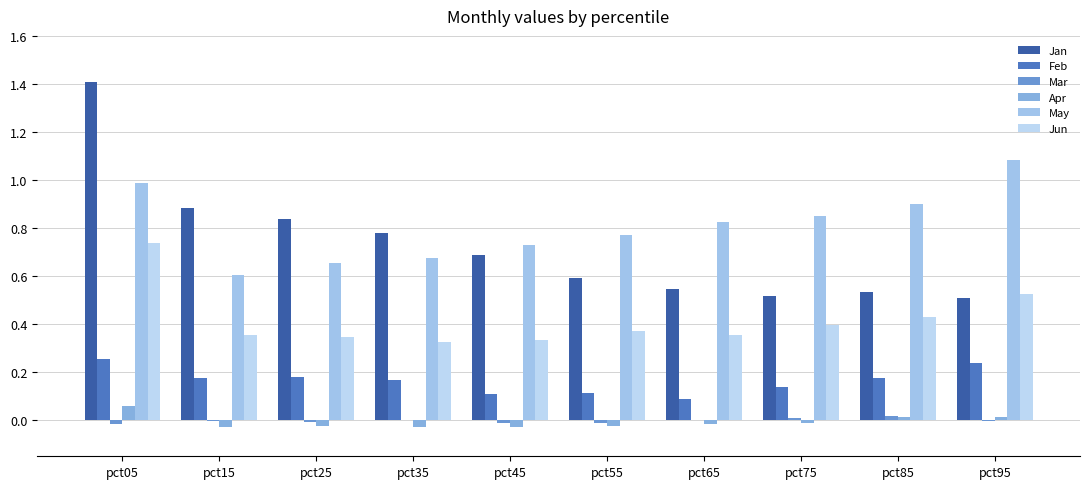

Does the chart contain stacked bars?

No